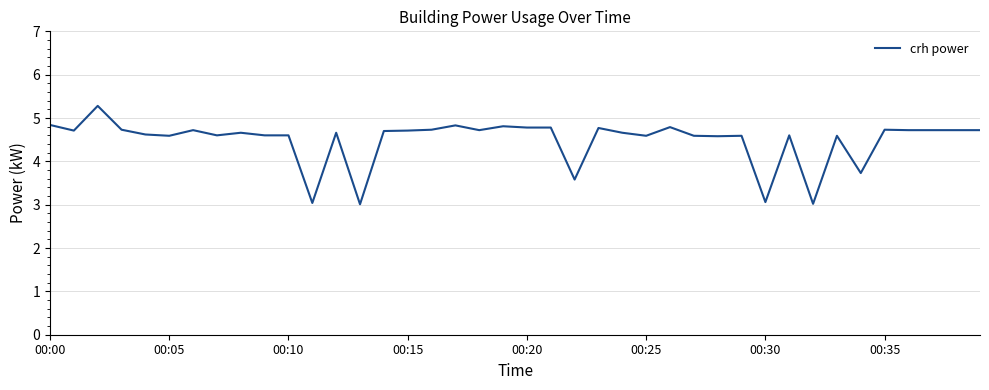

How many values exceed 4?

34